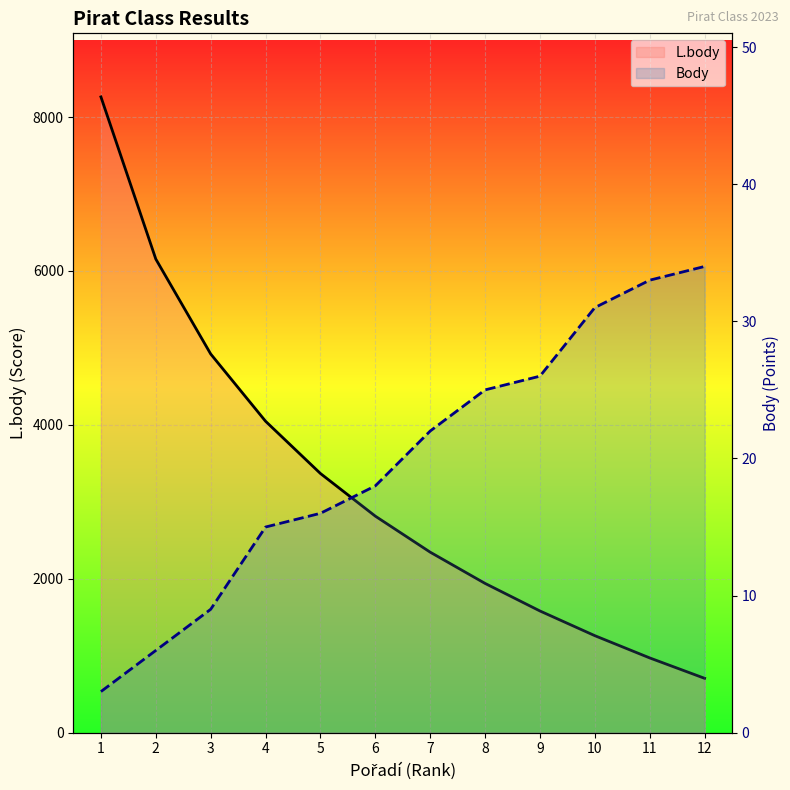

What is the total value across all series at 7?

2368